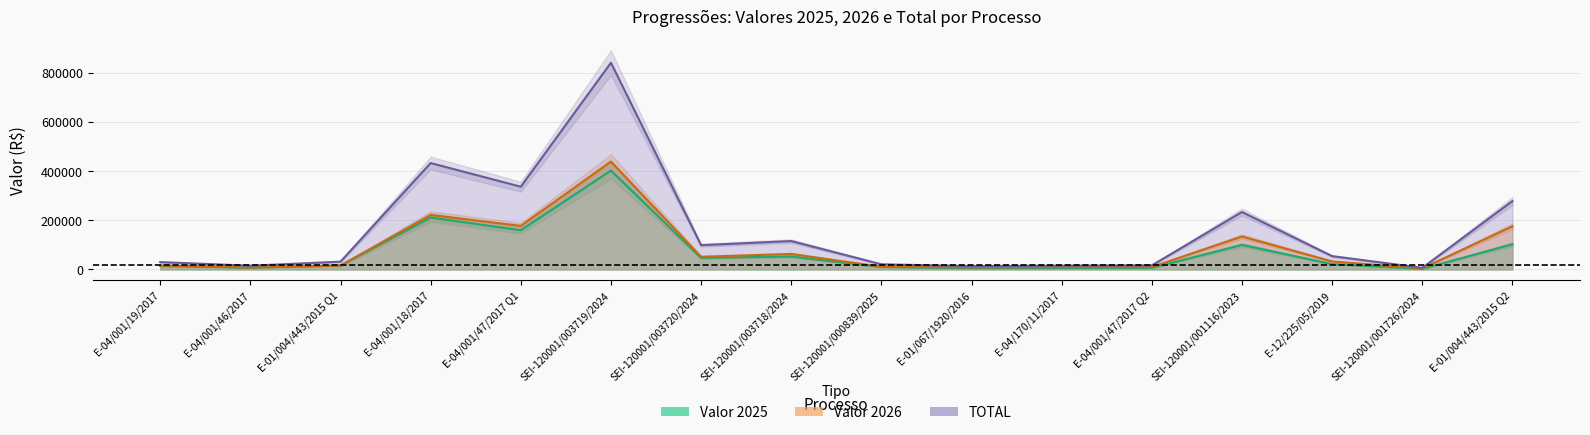

What position from the right is E-04/001/18/2017?

13